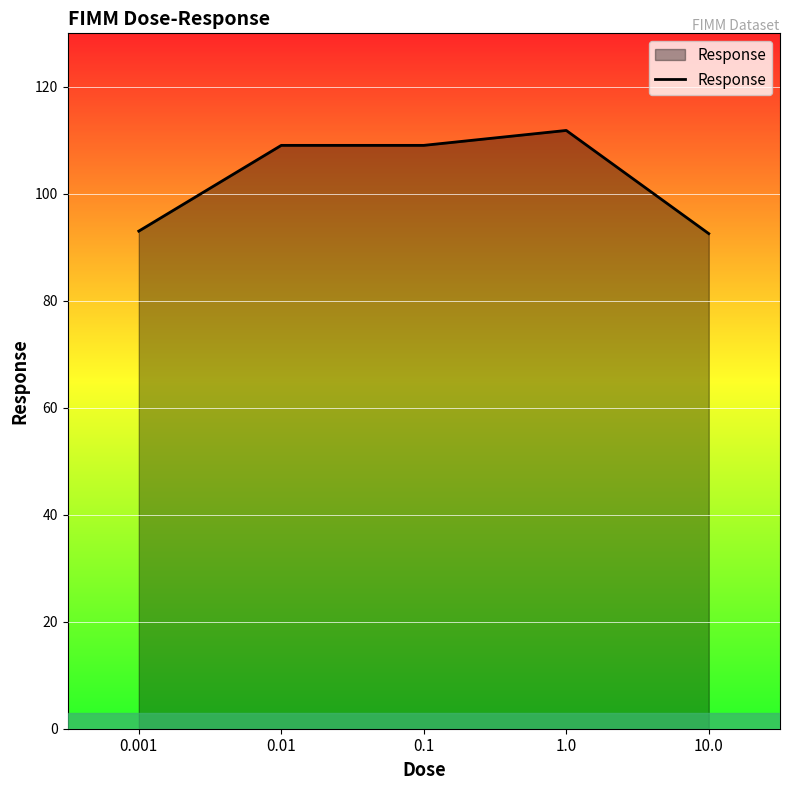

Approximately how many times larger is the value at 0.001 compared to 10.0?

1.0